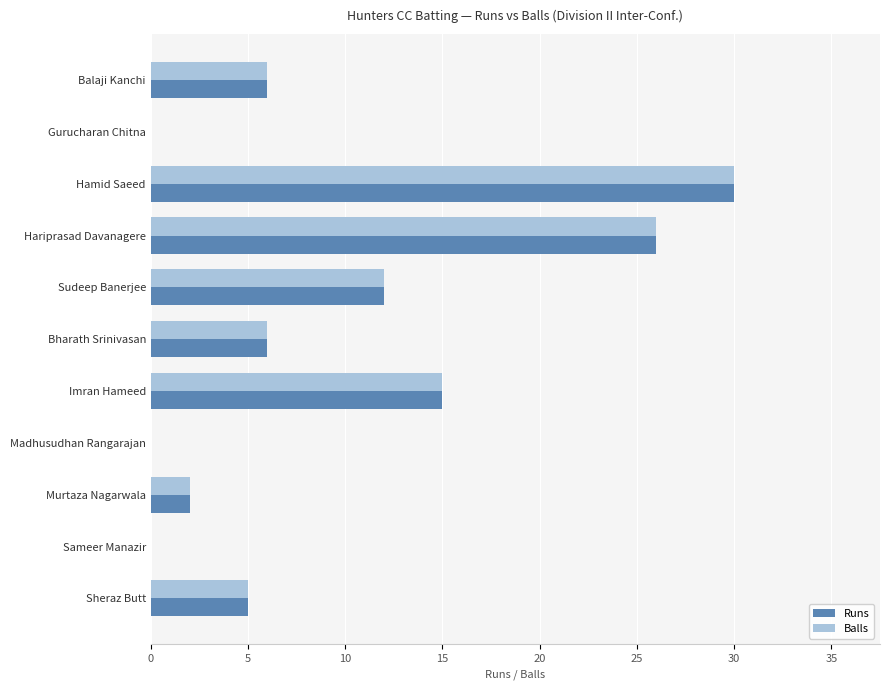

What is the total value across all series at Hariprasad Davanagere?

52